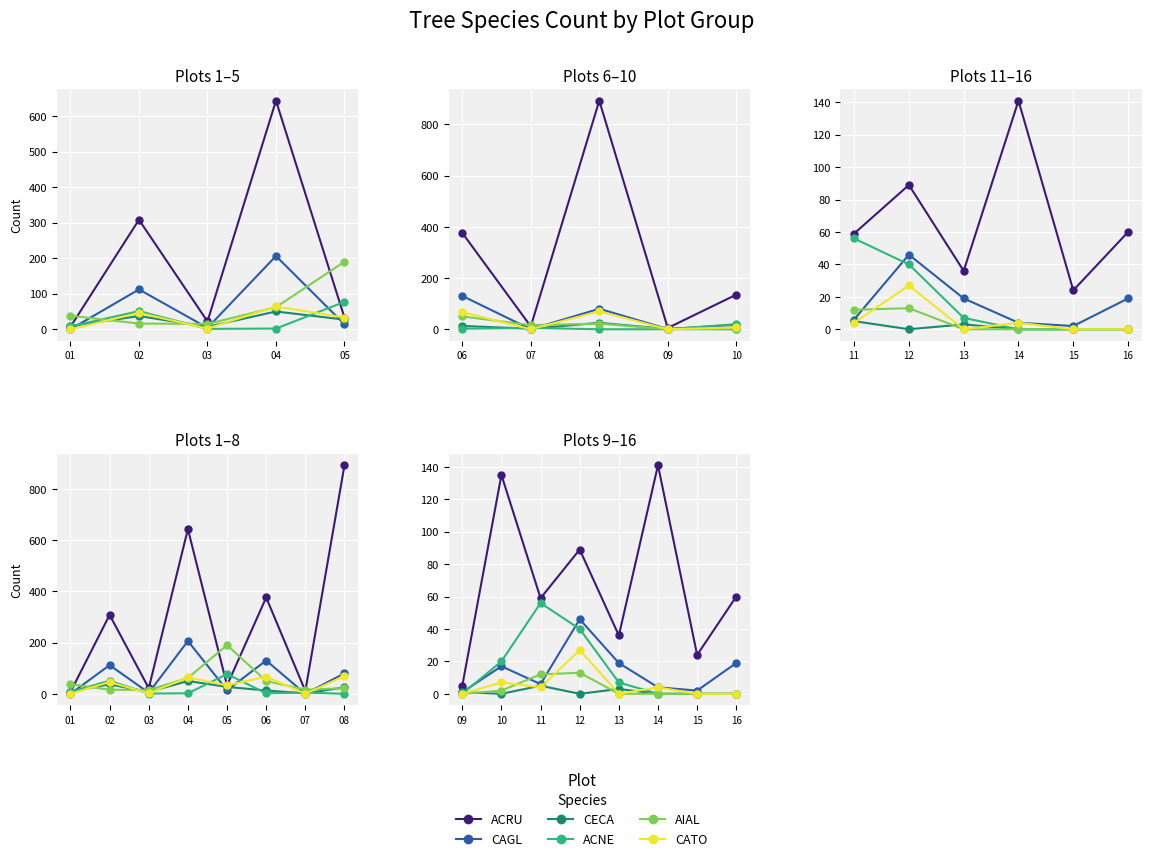

The value of ACRU at 15 is 35. True or false?

False